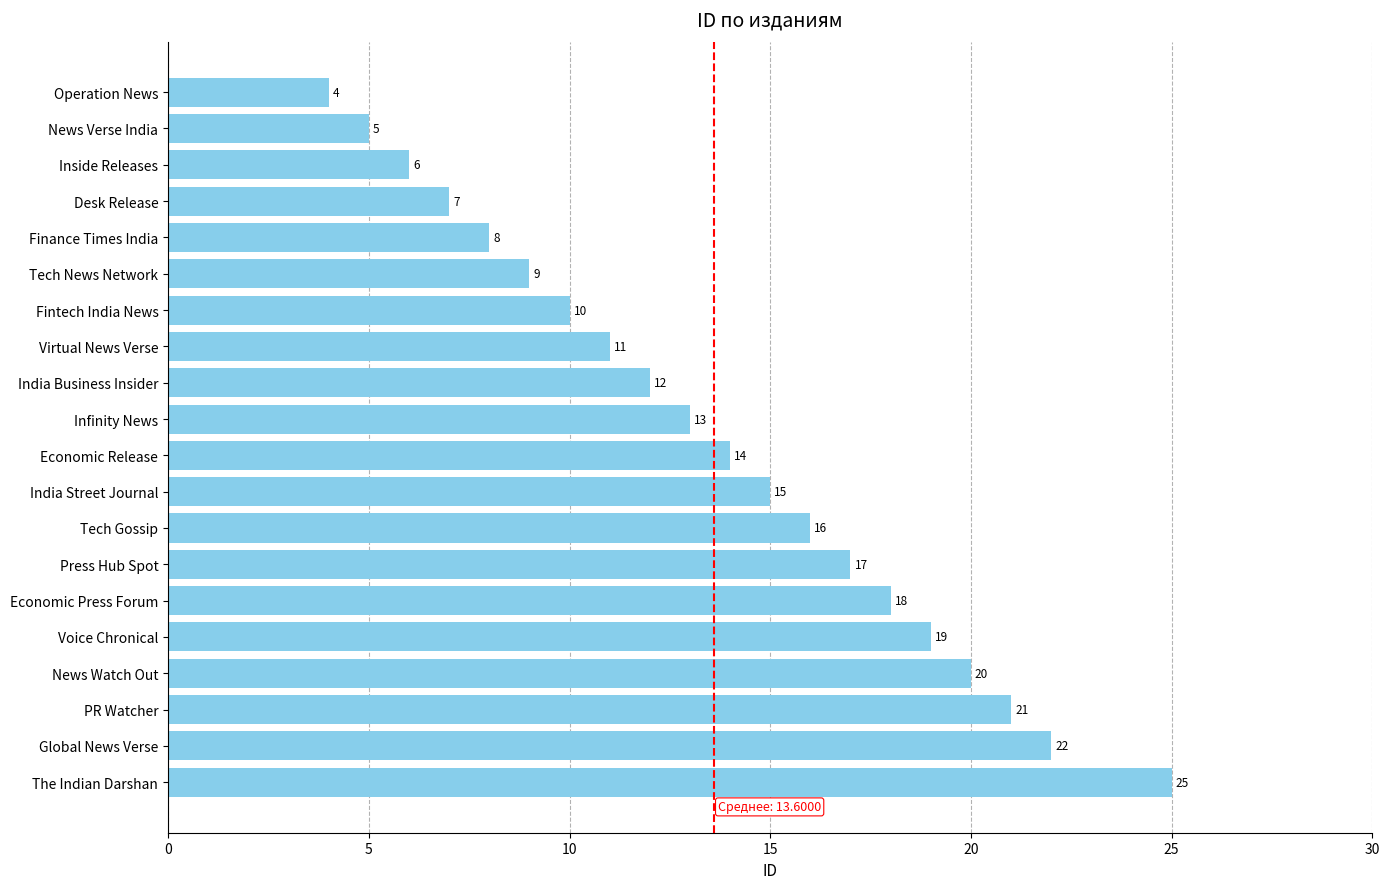

True or false: the data shows 7 at Desk Release.

True